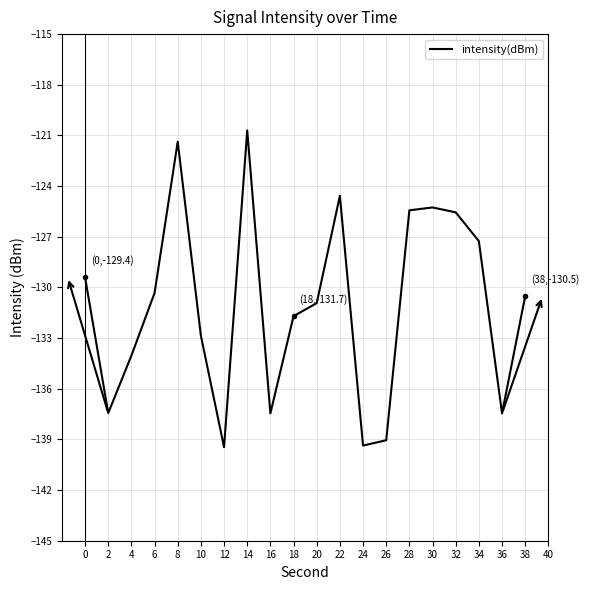

What value does the data have at 24?

-139.4